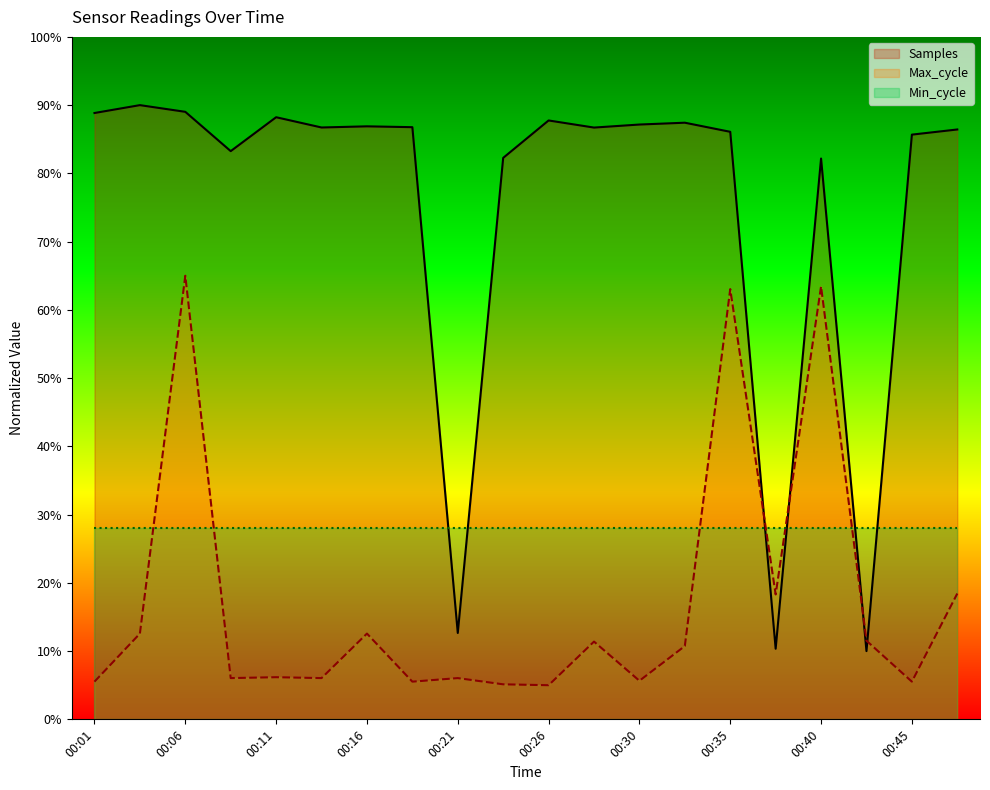

What is the difference between the highest and lowest values at 00:30?

81.5